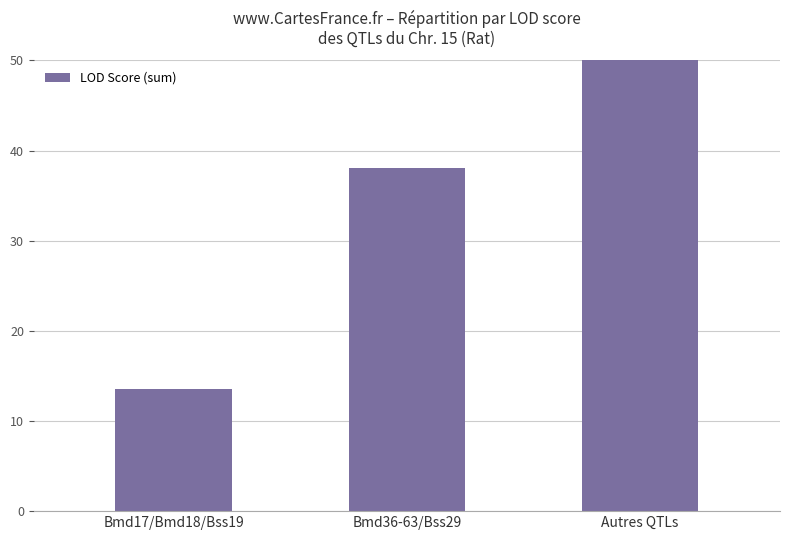

Reading left to right, list all the values displayed in this chart.

13.5	38.0	59.7